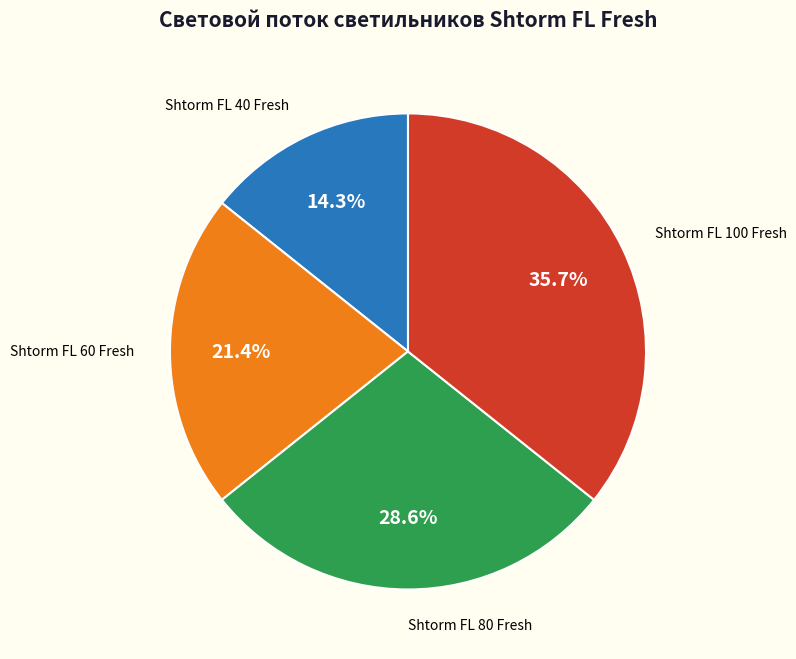

Does Shtorm FL 80 Fresh account for over 50% of the chart?

No